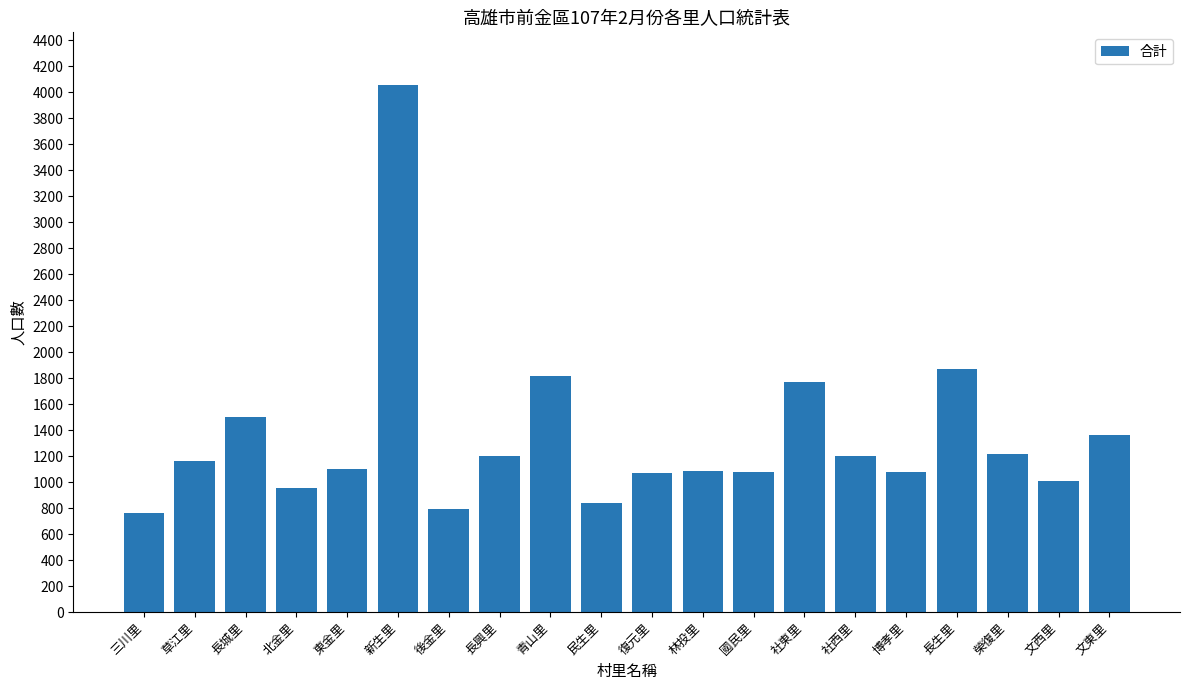

At which category does the chart reach its peak across all series?

新生里